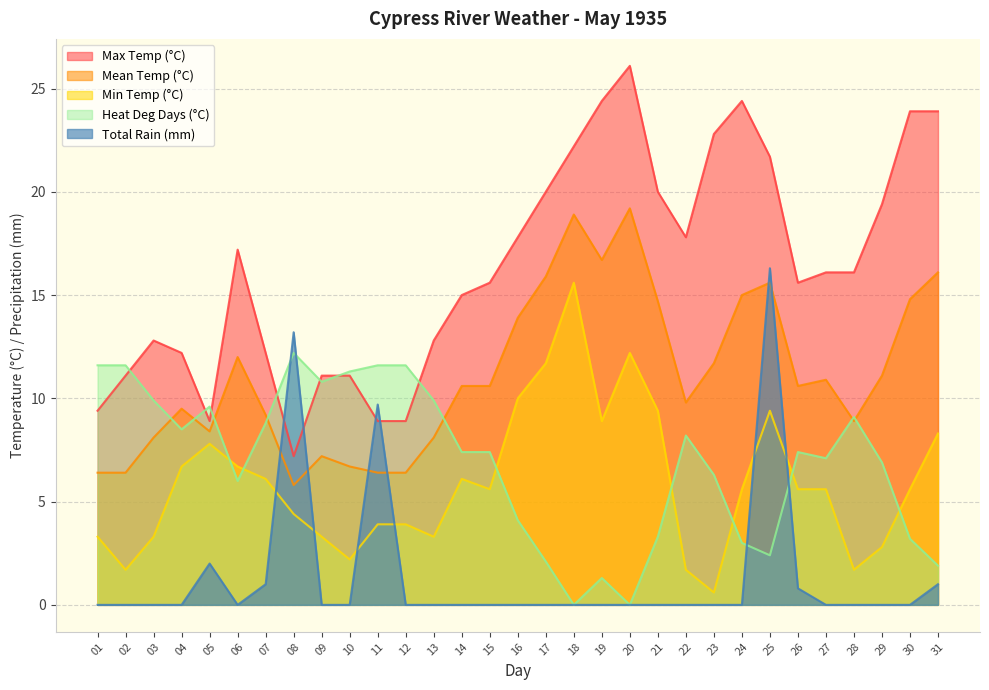

At which label does Max Temp (°C) reach its minimum?

08